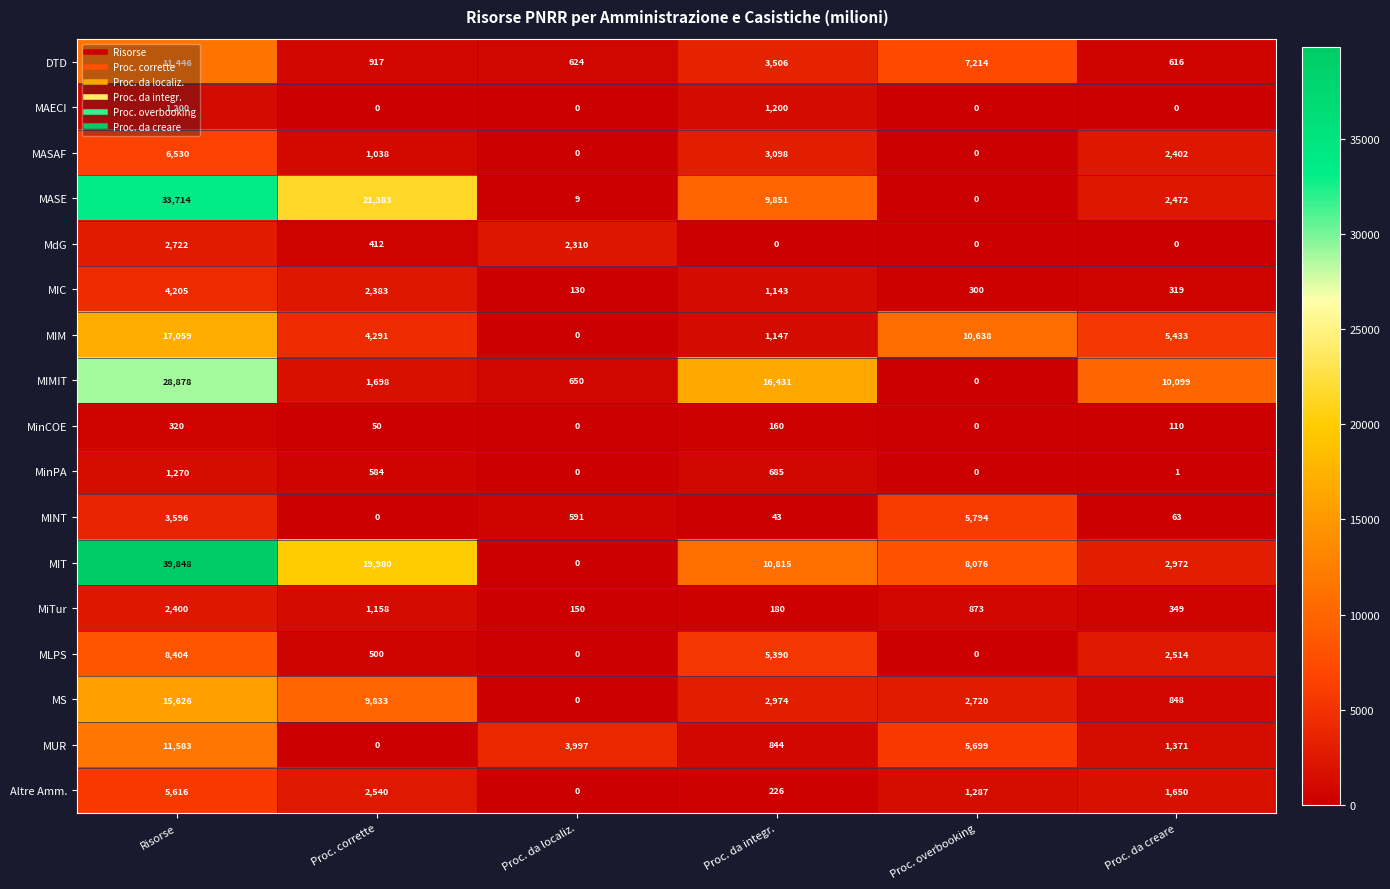

Rank the categories by MASE value from lowest to highest.

Proc. overbooking, Proc. da localiz., Proc. da creare, Proc. da integr., Proc. corrette, Risorse